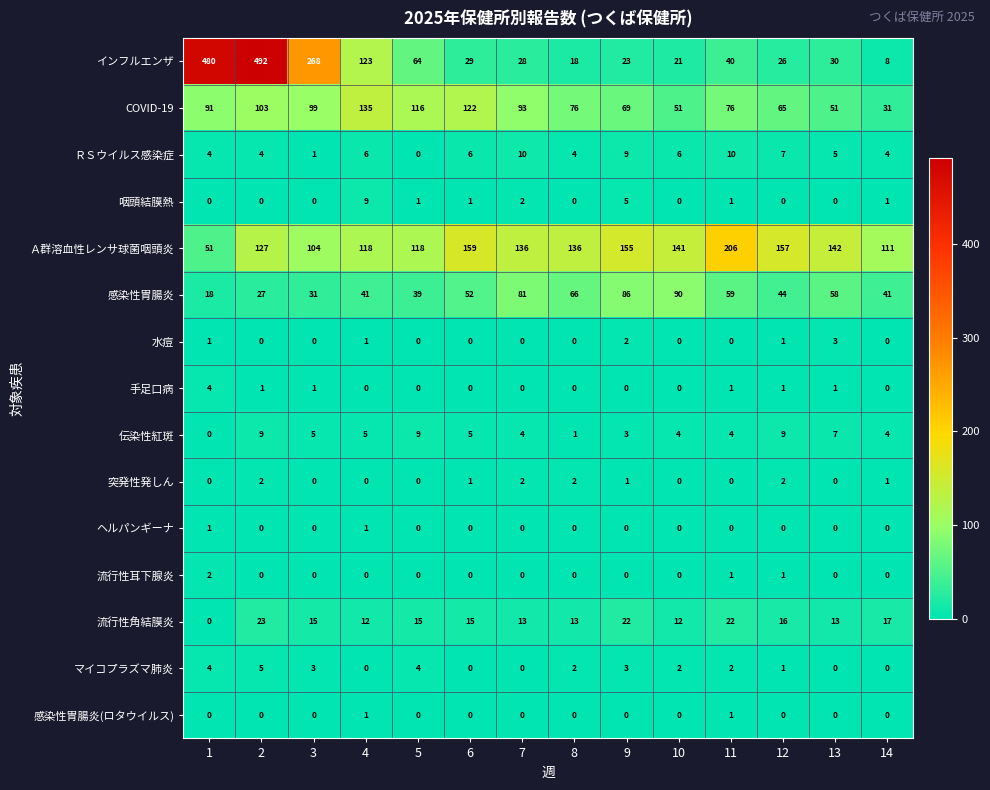

Where is インフルエンザ nearest to the value 250?

3